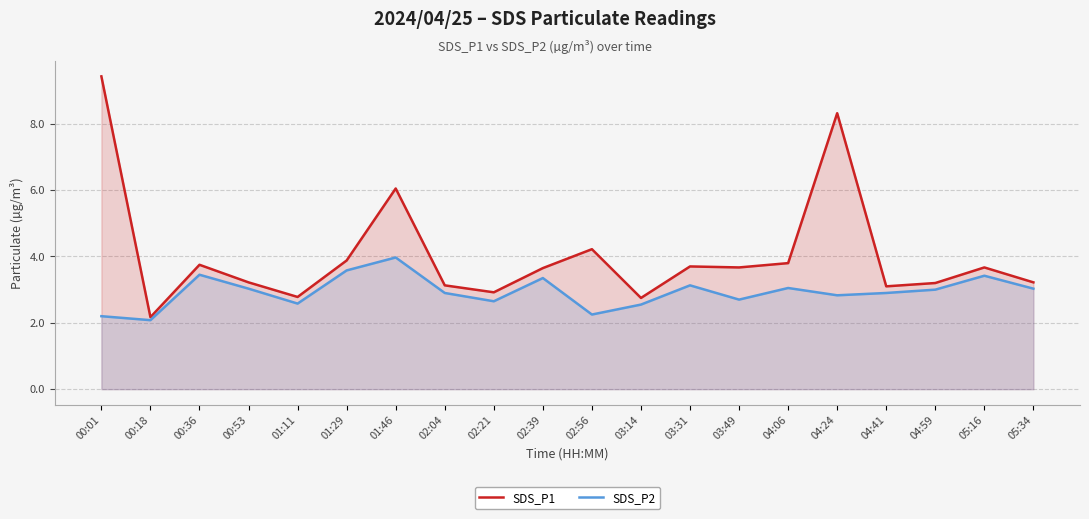

What is the difference between the SDS_P2 values at 01:46 and 04:06?

0.9